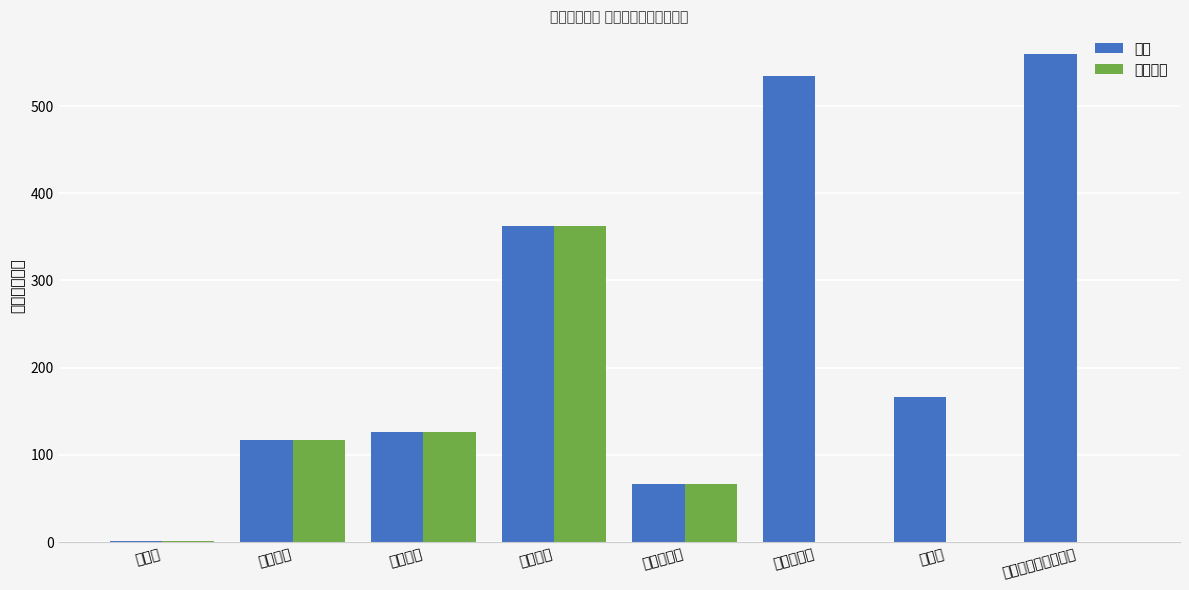

How many values in the 合计 series are below 166?

4